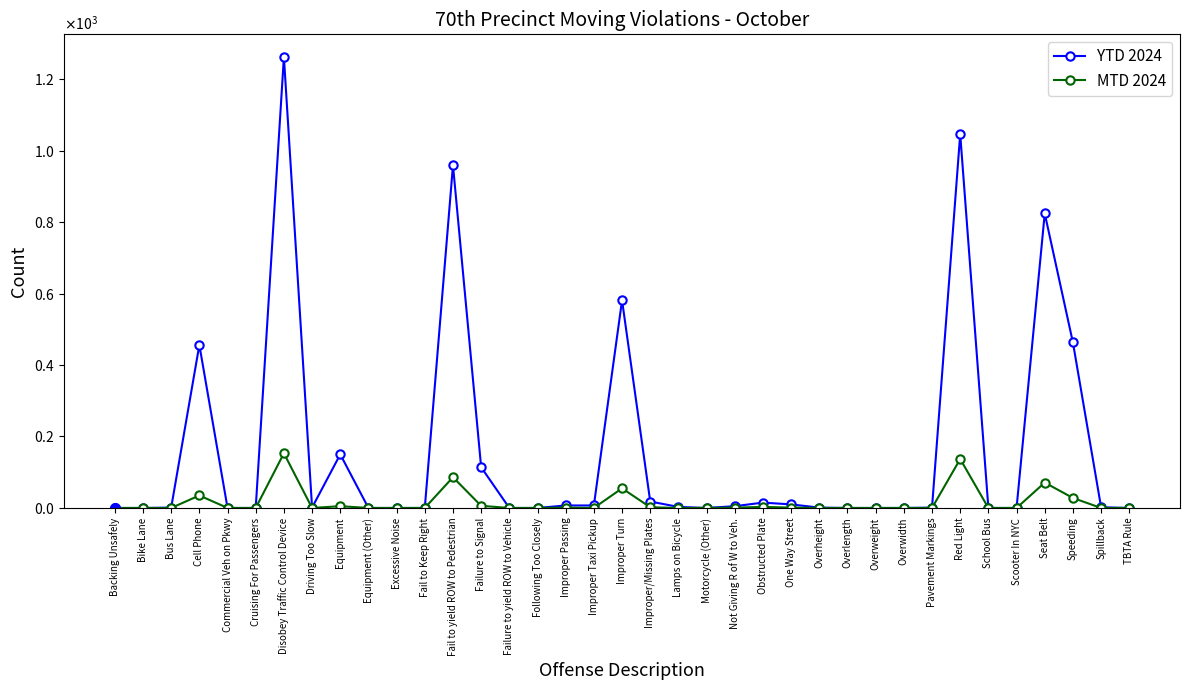

Is it true that YTD 2024 equals 1 at Driving Too Slow?

True